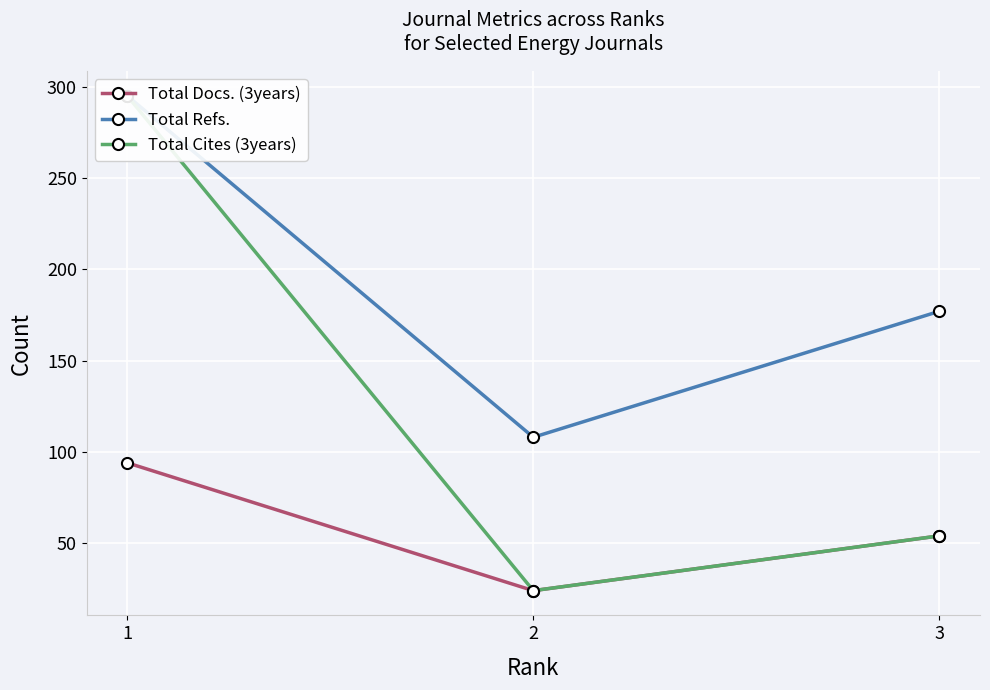

Which series has the largest range (max minus min)?

Total Cites (3years)